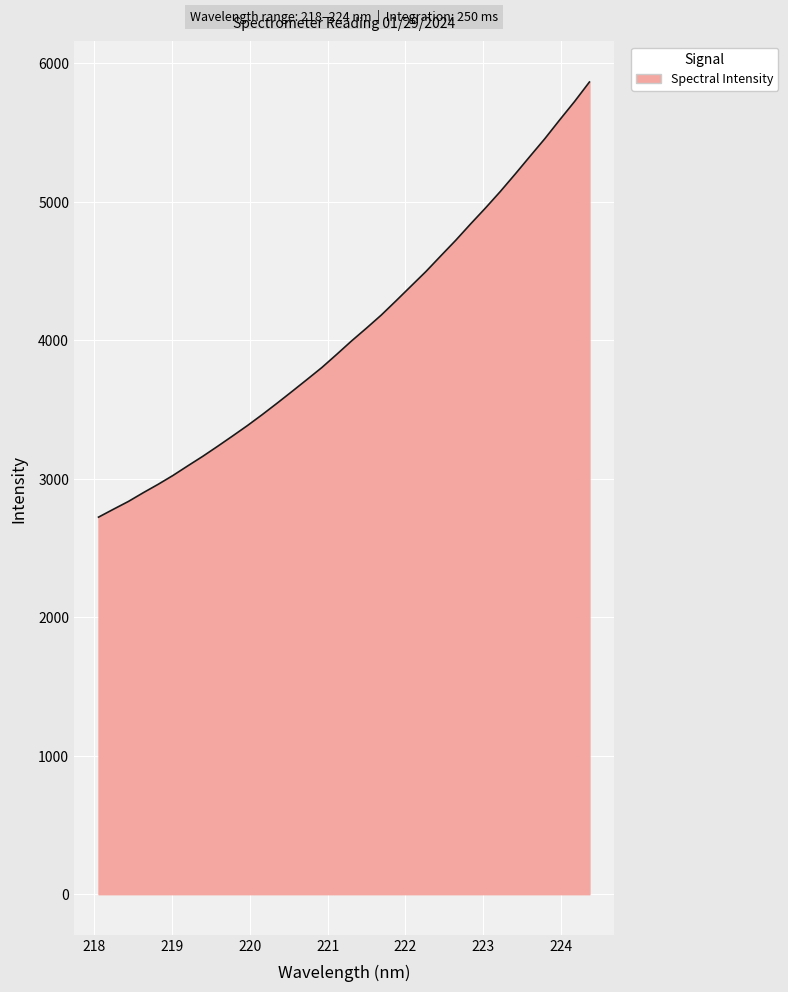

What is the maximum value shown in the chart?

5864.2